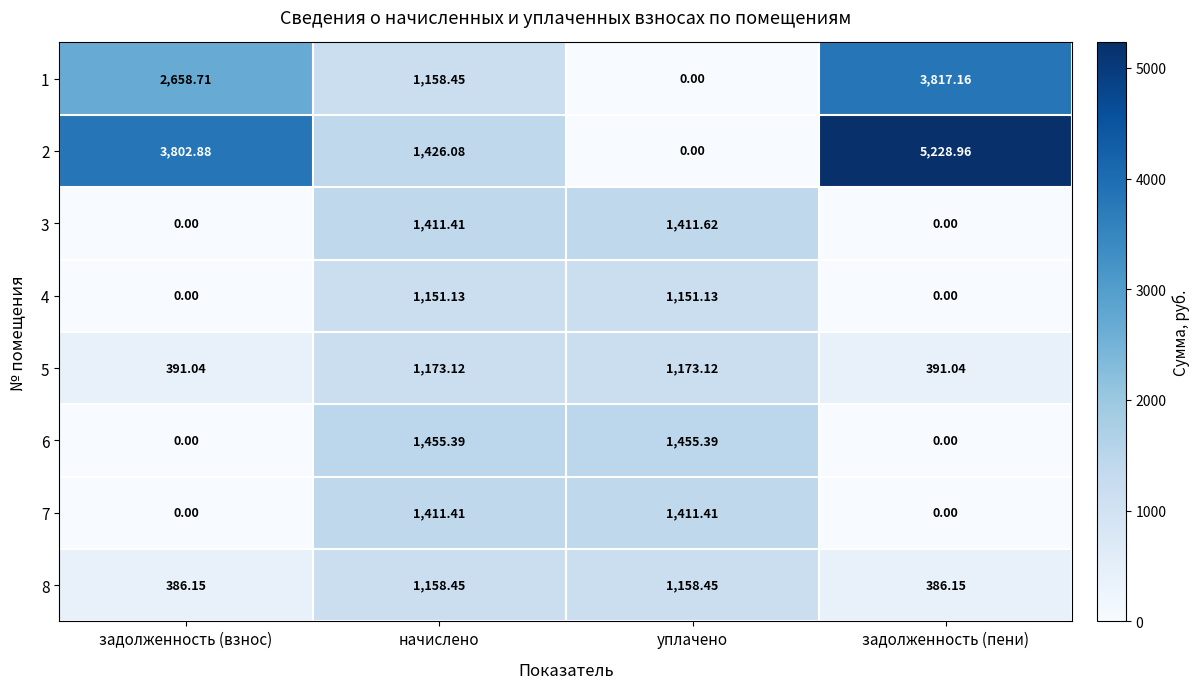

At which category does the chart reach its peak across all series?

задолженность (пени)